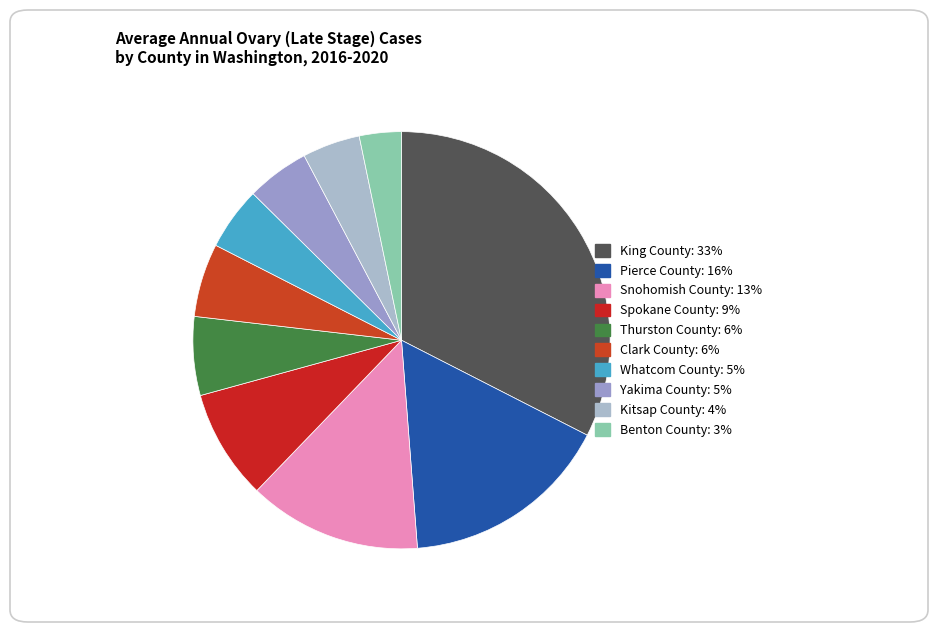

Rank the categories by value from lowest to highest.

Benton County, Kitsap County, Whatcom County, Yakima County, Clark County, Thurston County, Spokane County, Snohomish County, Pierce County, King County